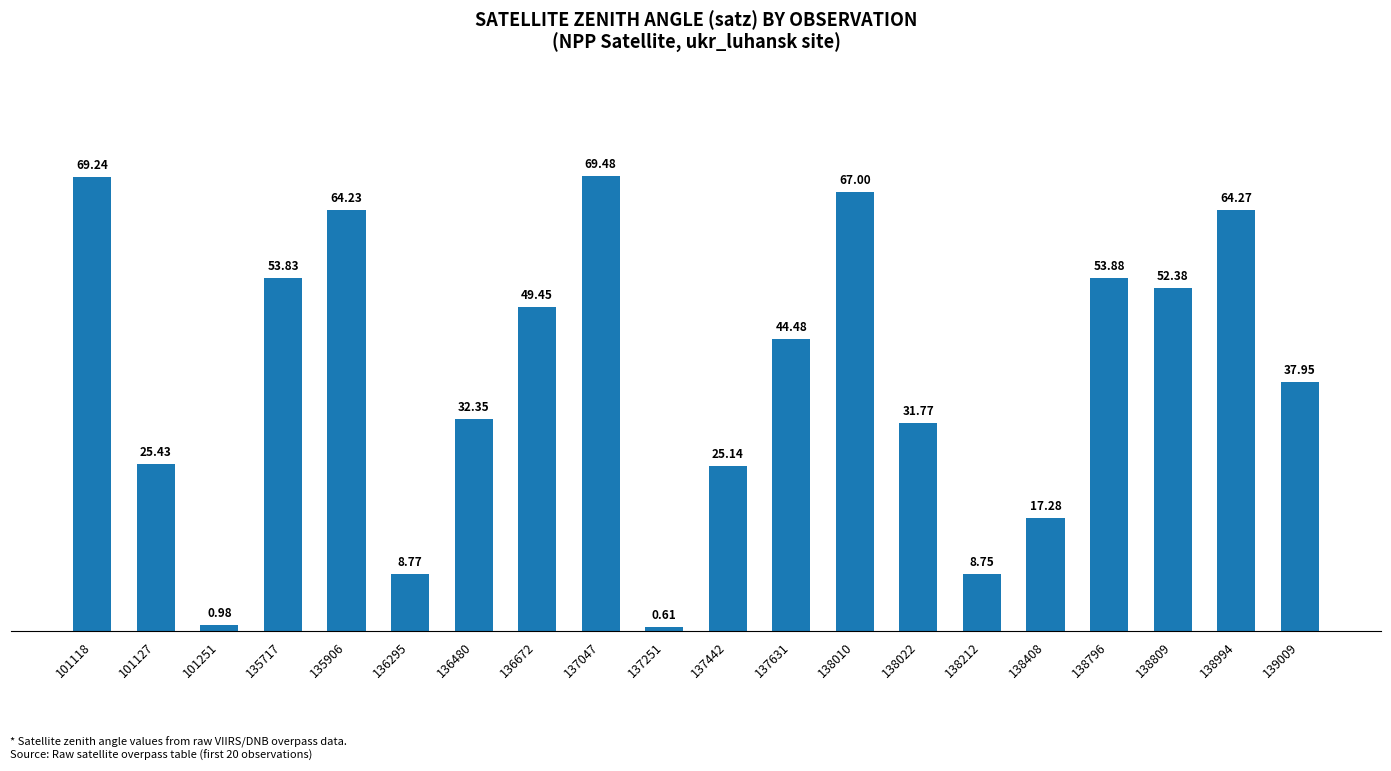

Does the chart contain stacked bars?

No